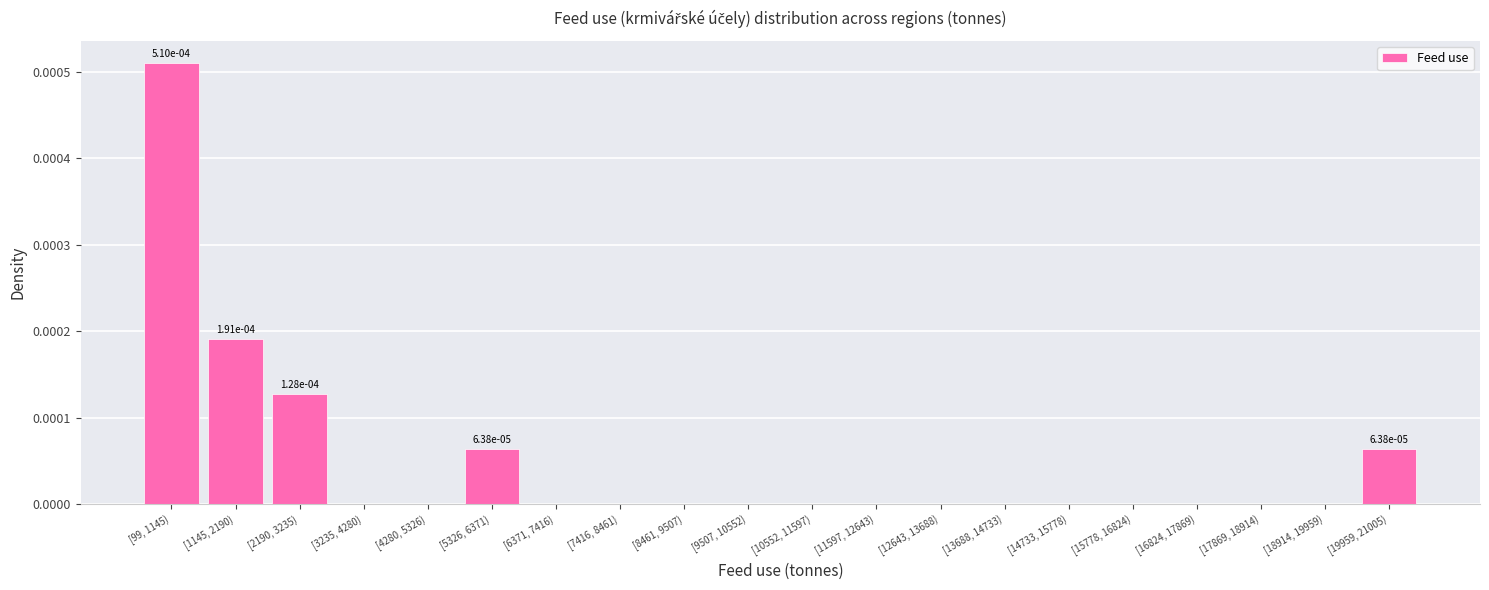

Which has a higher value, [19959, 21005) or [9507, 10552)?

[19959, 21005)